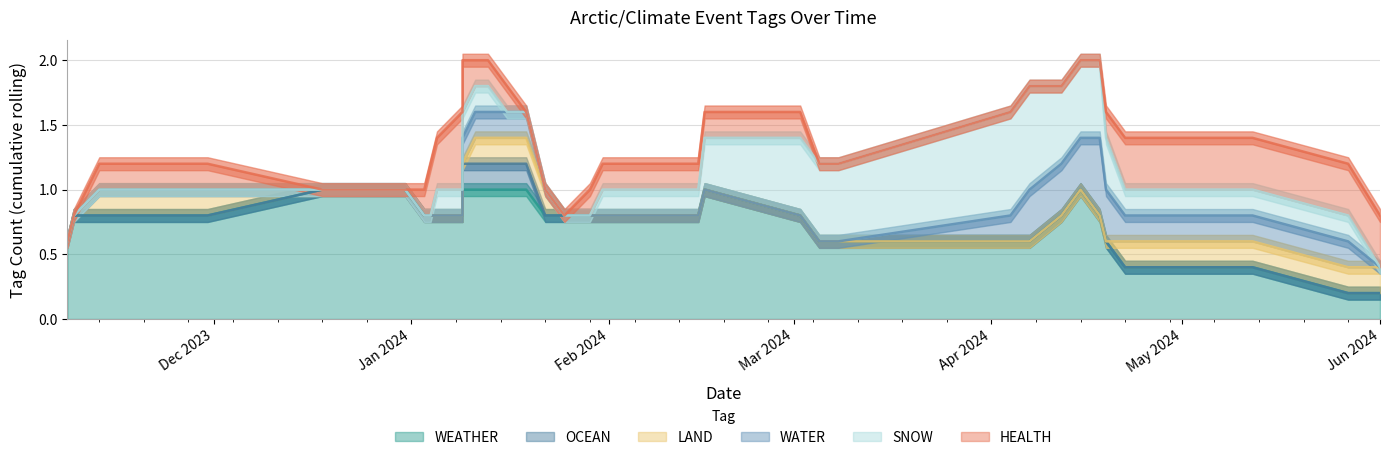

How many times do LAND and OCEAN cross each other?

1